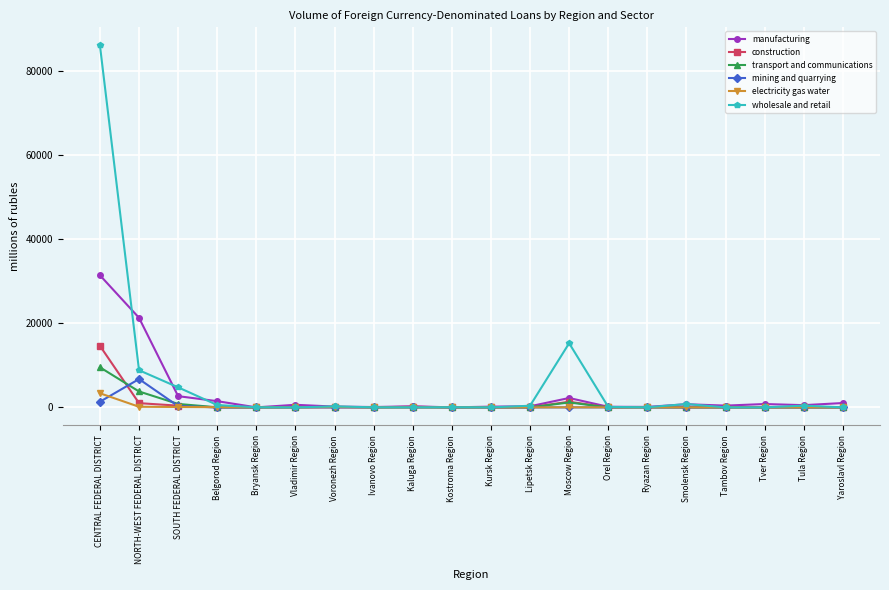

What is the label of the 20th point from the right?

CENTRAL FEDERAL DISTRICT